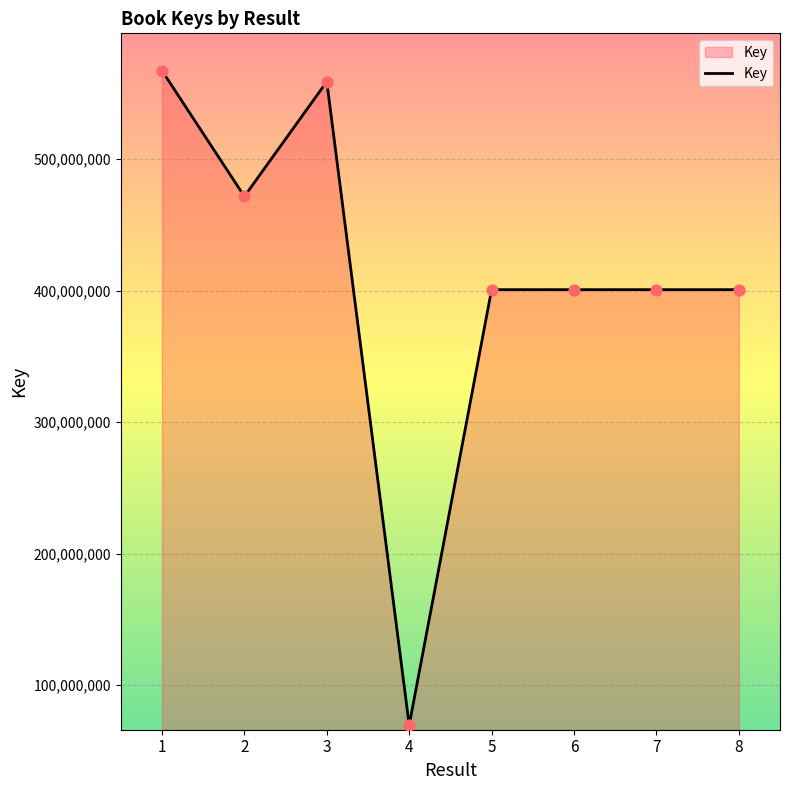

What is the change in value from 5 to 6?

-312